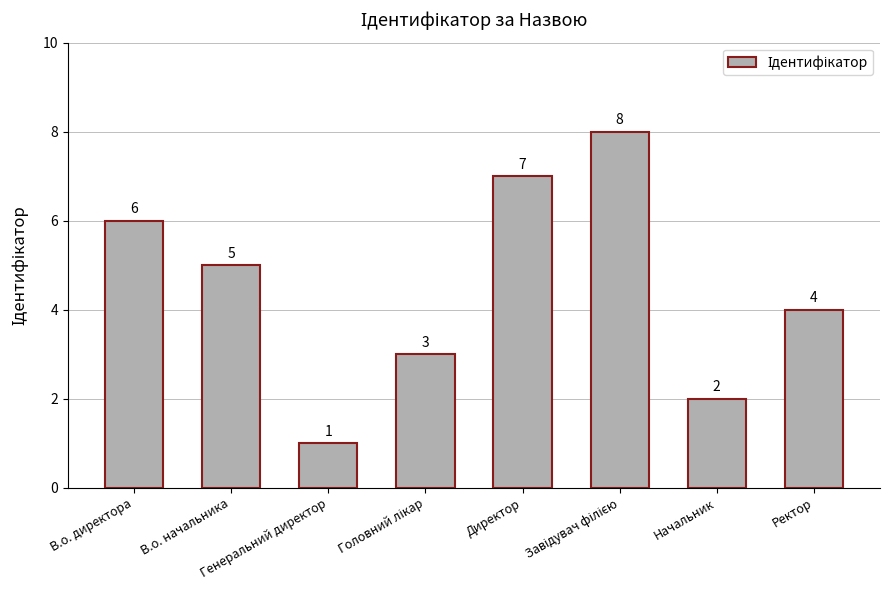

What is the label of the 7th bar from the left?

Начальник